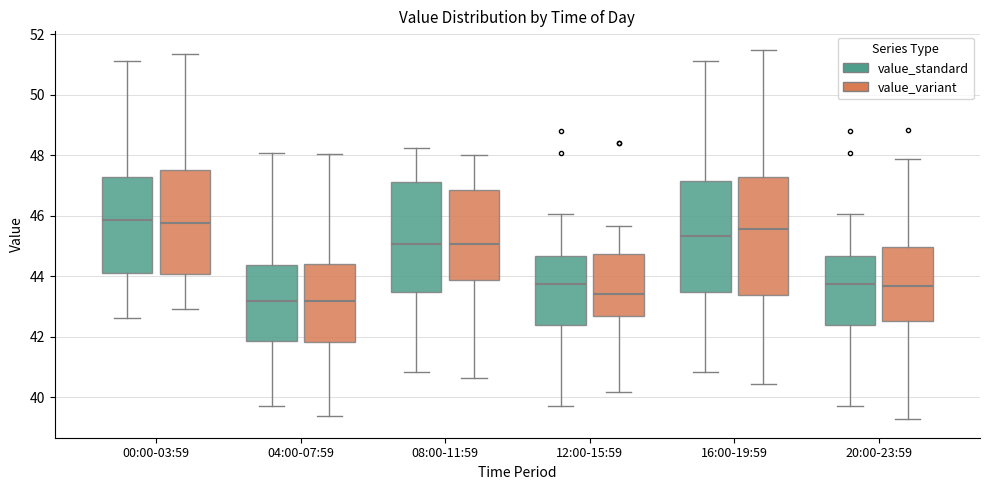

Where does the median line of the box for 00:00-03:59 (value_standard) sit on the y-axis? The values are not printed on the chart, so give them approximately, as read against the axis.

45.8